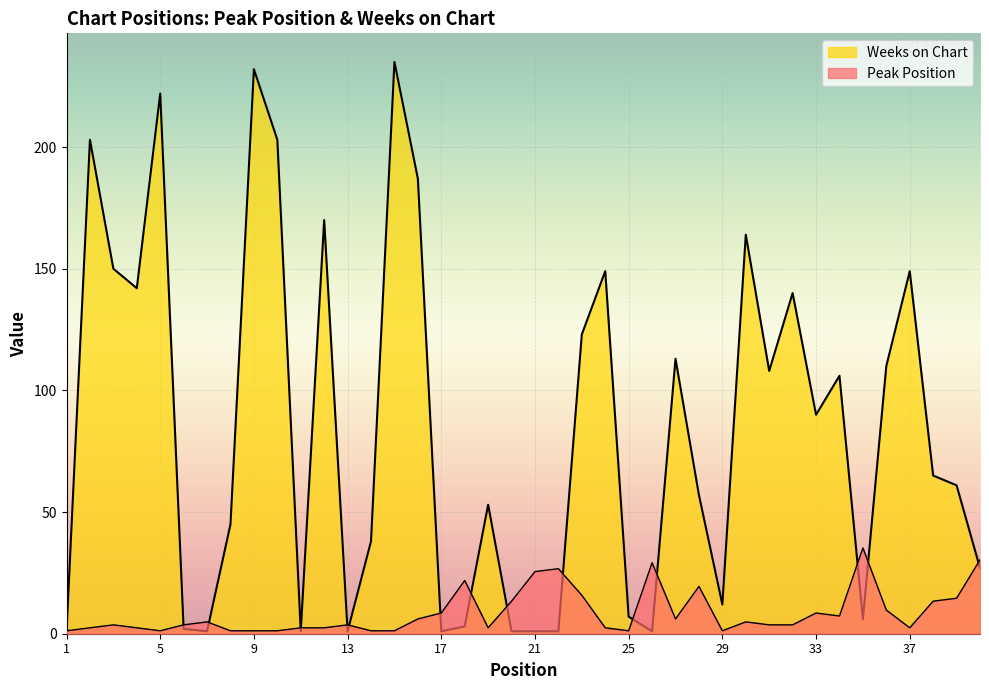

Reading left to right, transcribe all the data shown in this chart.

Peak Position: 1=1.2	2=2.4	3=3.6	4=2.4	5=1.2	6=3.6	7=4.9	8=1.2	9=1.2	10=1.2	11=2.4	12=2.4	13=3.6	14=1.2	15=1.2	16=6.1	17=8.5	18=21.9	19=2.4	20=13.4	21=25.5	22=26.7	23=15.8	24=2.4	25=1.2	26=29.2	27=6.1	28=19.4	29=1.2	30=4.9	31=3.6	32=3.6	33=8.5	34=7.3	35=35.2	36=9.7	37=2.4	38=13.4	39=14.6	40=30.4
Weeks on Chart: 1=1.0	2=203.0	3=150.0	4=142.0	5=222.0	6=2.0	7=1.0	8=45.0	9=232.0	10=203.0	11=1.0	12=170.0	13=1.0	14=38.0	15=235.0	16=187.0	17=1.0	18=3.0	19=53.0	20=1.0	21=1.0	22=1.0	23=123.0	24=149.0	25=7.0	26=1.0	27=113.0	28=57.0	29=12.0	30=164.0	31=108.0	32=140.0	33=90.0	34=106.0	35=6.0	36=110.0	37=149.0	38=65.0	39=61.0	40=27.0